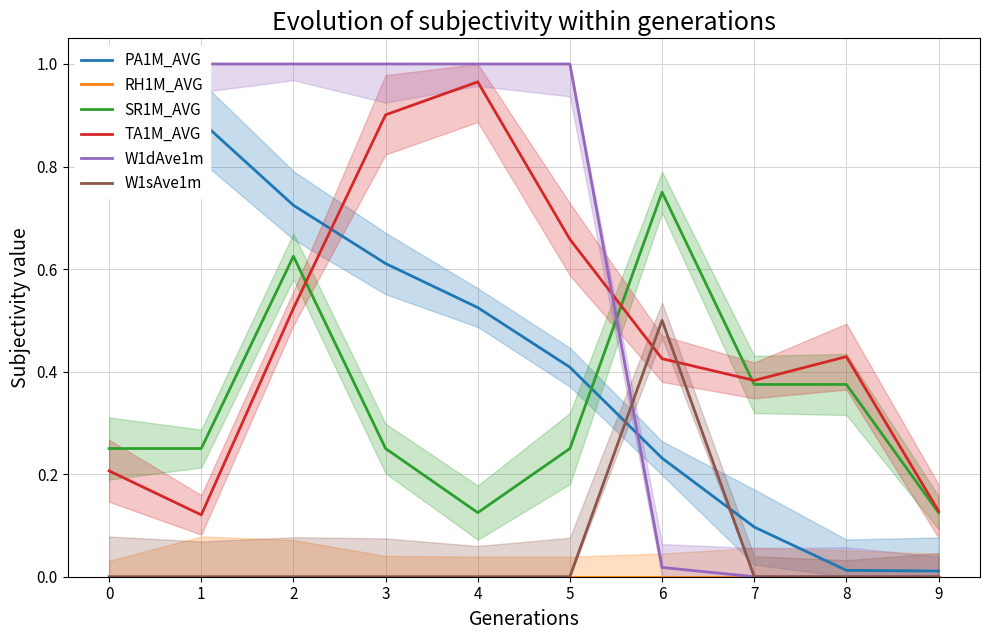

What is the difference between the maximum and second lowest values in the TA1M_AVG series?

0.8